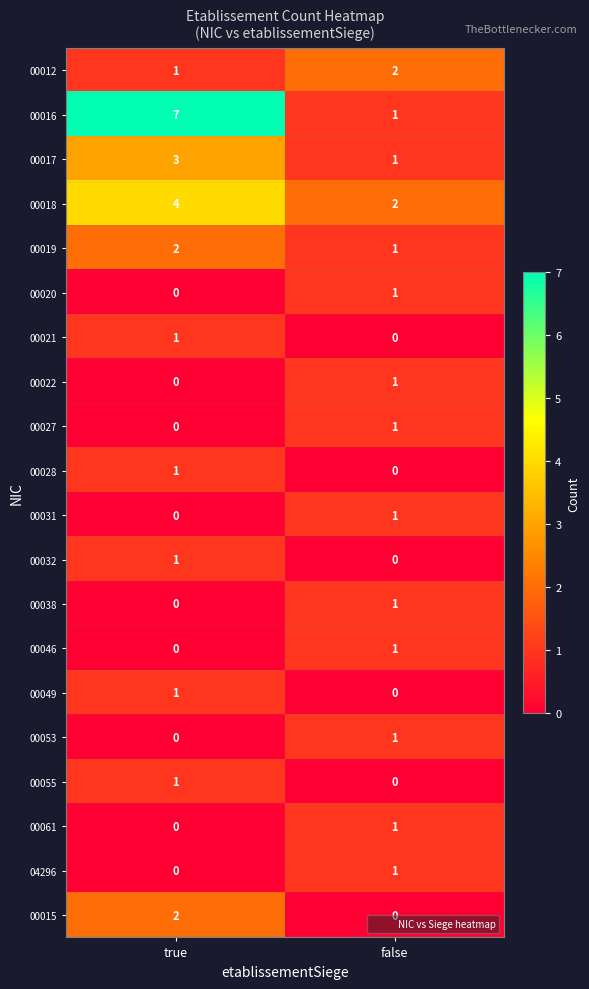

At how many categories does at least one series exceed 1?

2